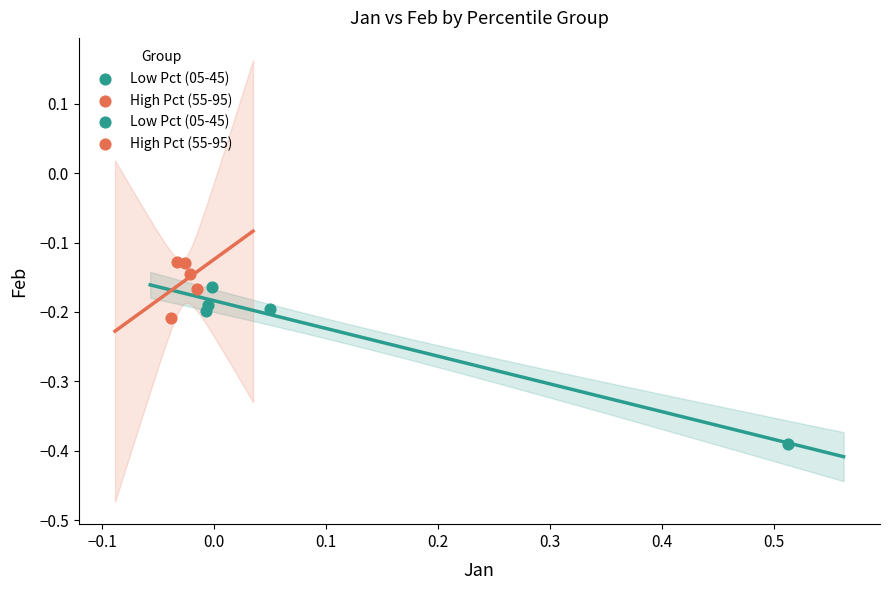

Which series reaches the maximum Y coordinate?

High Pct (55-95)